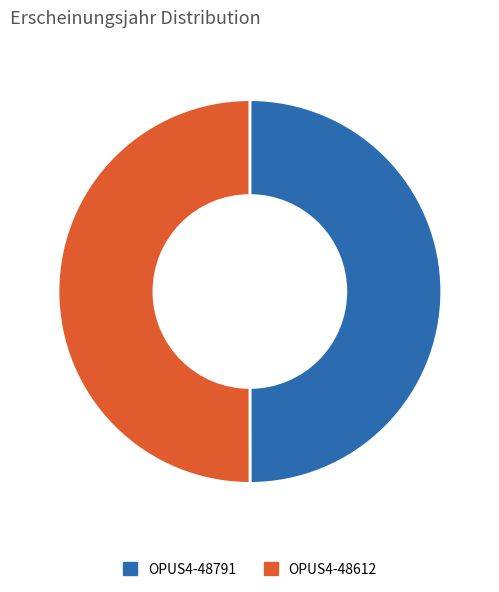

Do OPUS4-48612 and OPUS4-48791 together represent more than half of the pie?

Yes